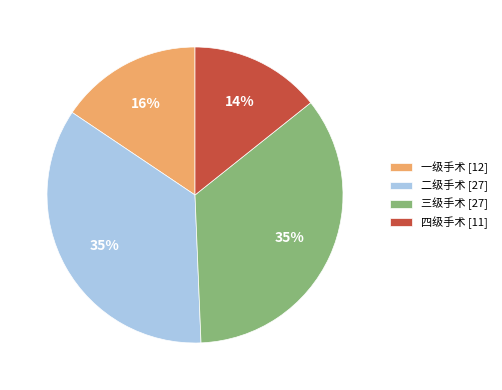

Does 一级手术 [12] represent more than half of the total?

No